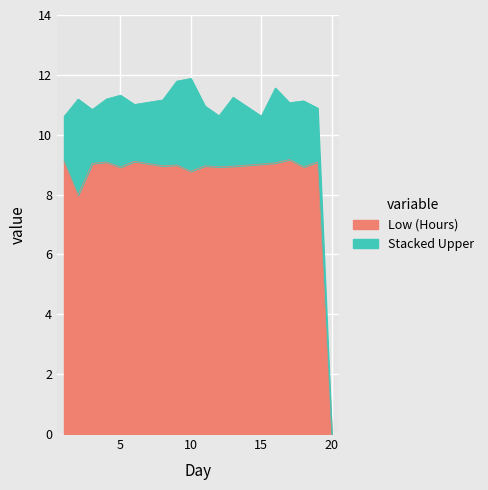

How many interior local peaks (higher than both neighbors) does the data have?

6